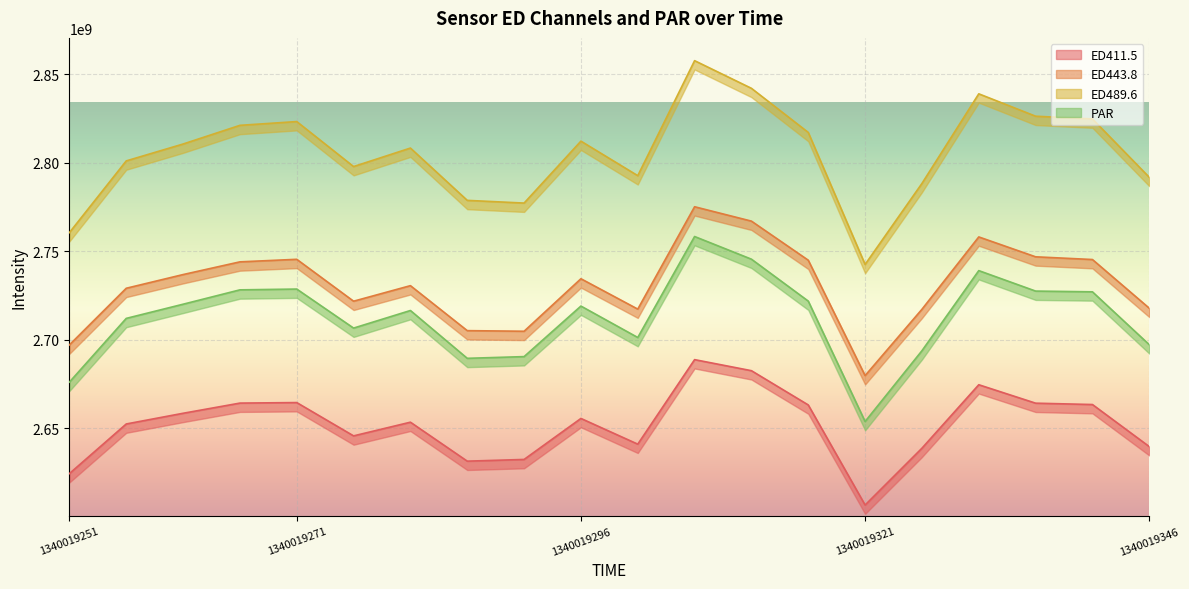

What is the greatest value displayed?

2857820882